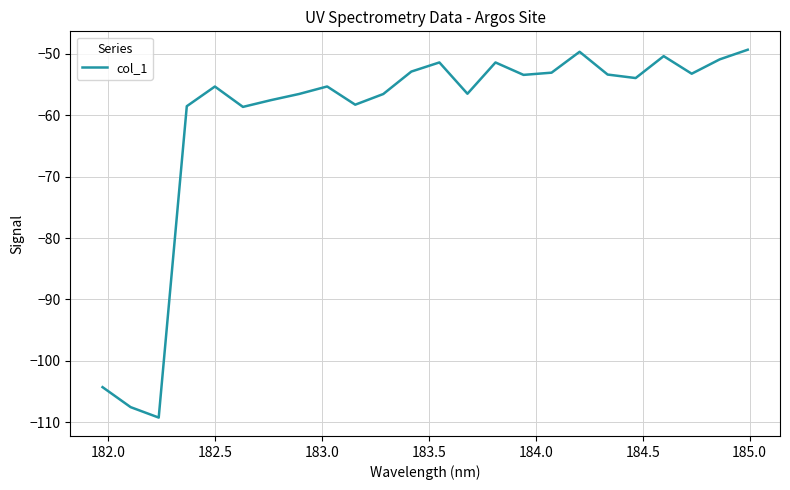

How many lines are shown in the chart?

1